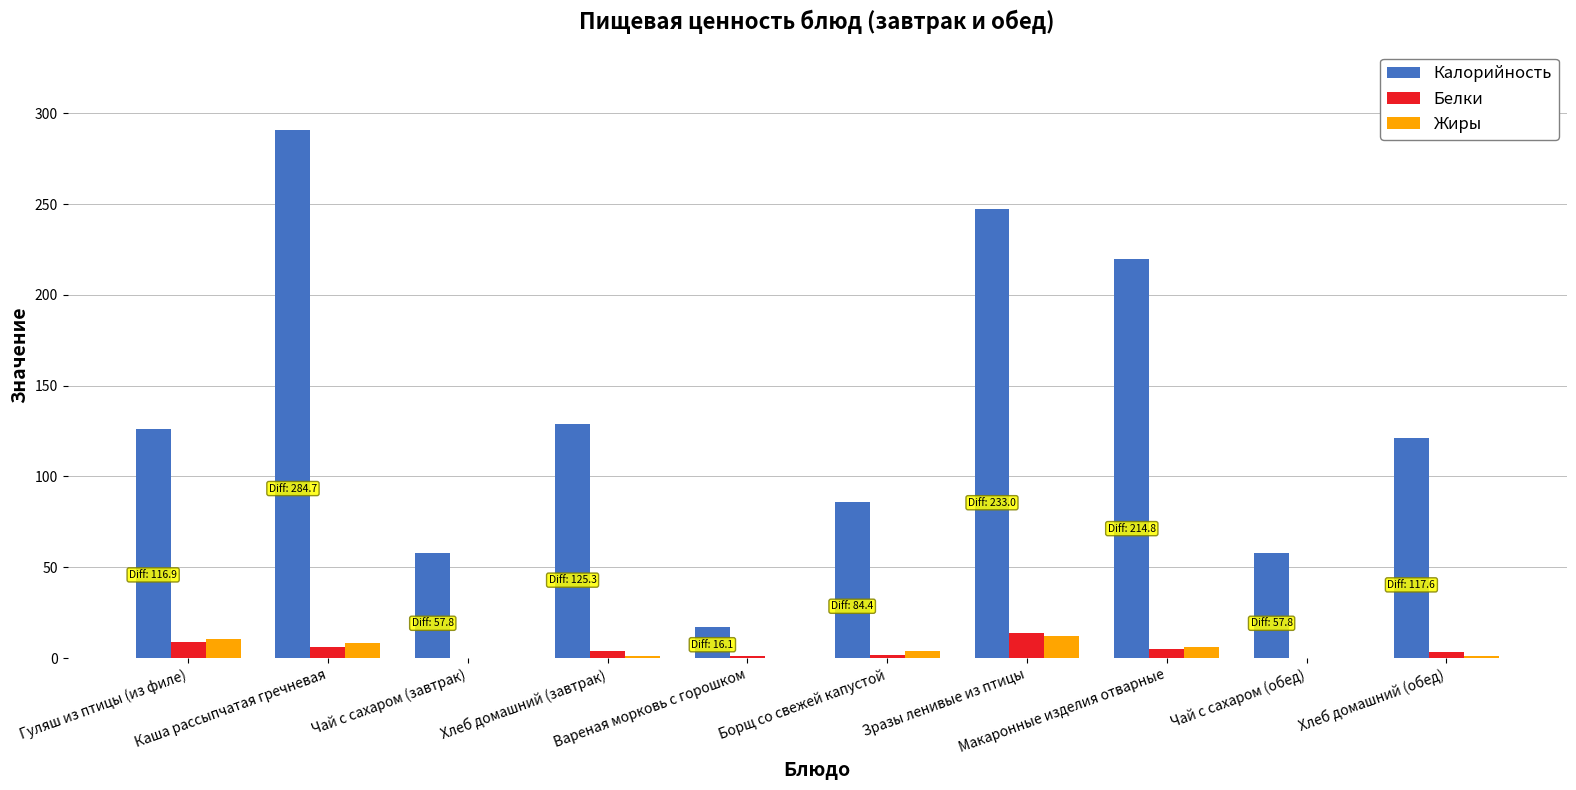

What is the sum of all Жиры values?

43.8